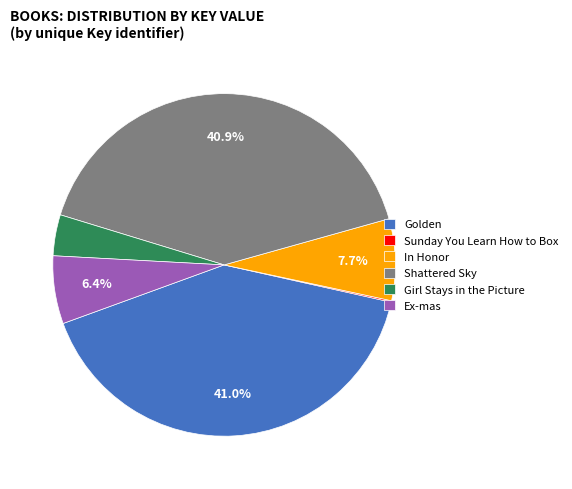

Is In Honor the majority of the pie?

No